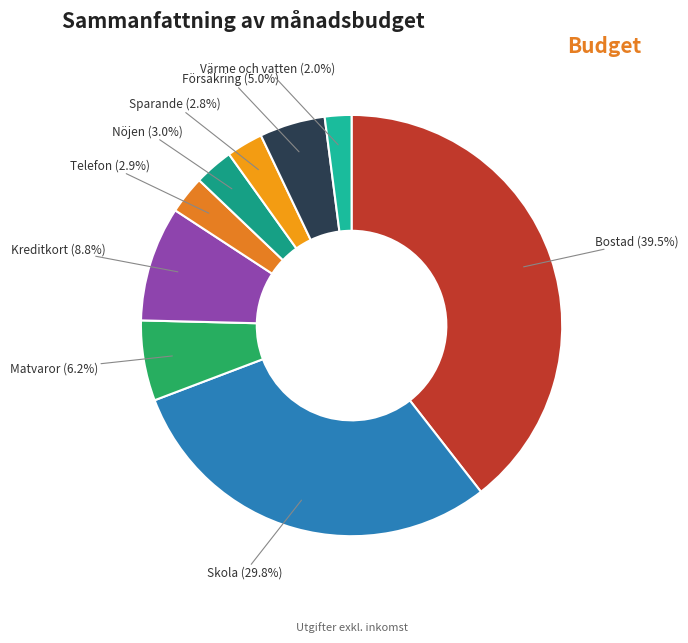

Does any single category account for the majority?

No